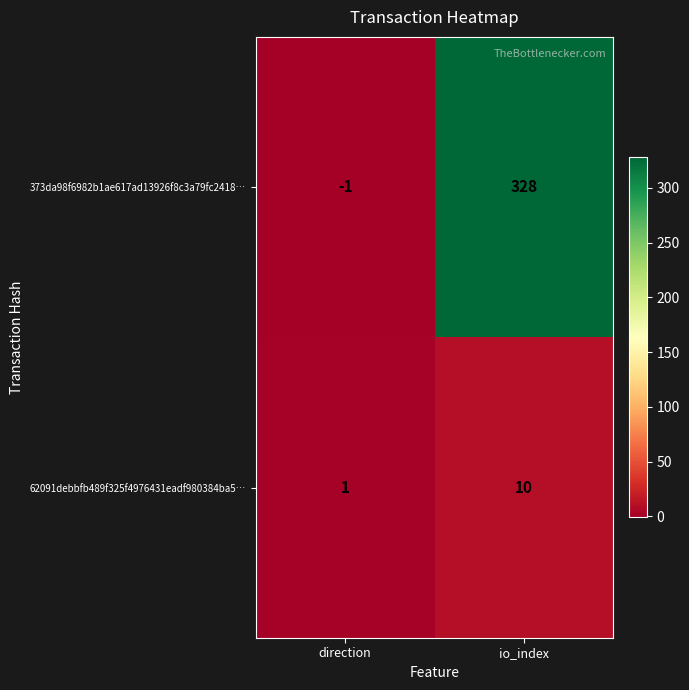

What is the spread (max minus min) of values at direction?

2